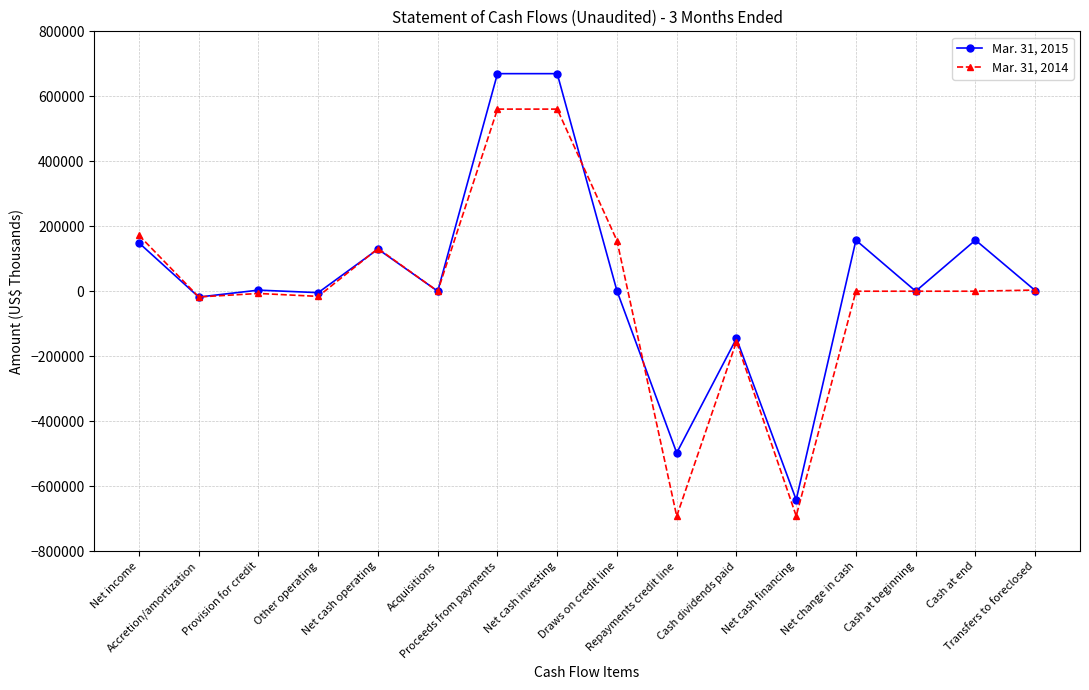

What is the label of the 10th point from the left?

Repayments credit line